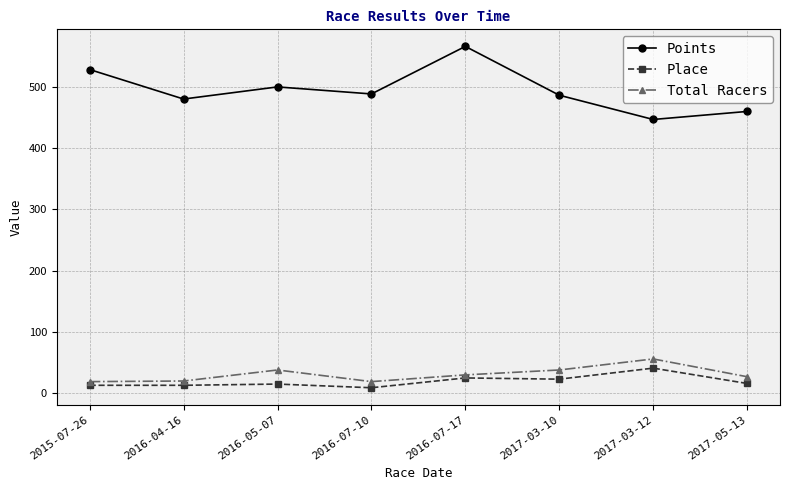

Which series has the widest spread of values?

Points